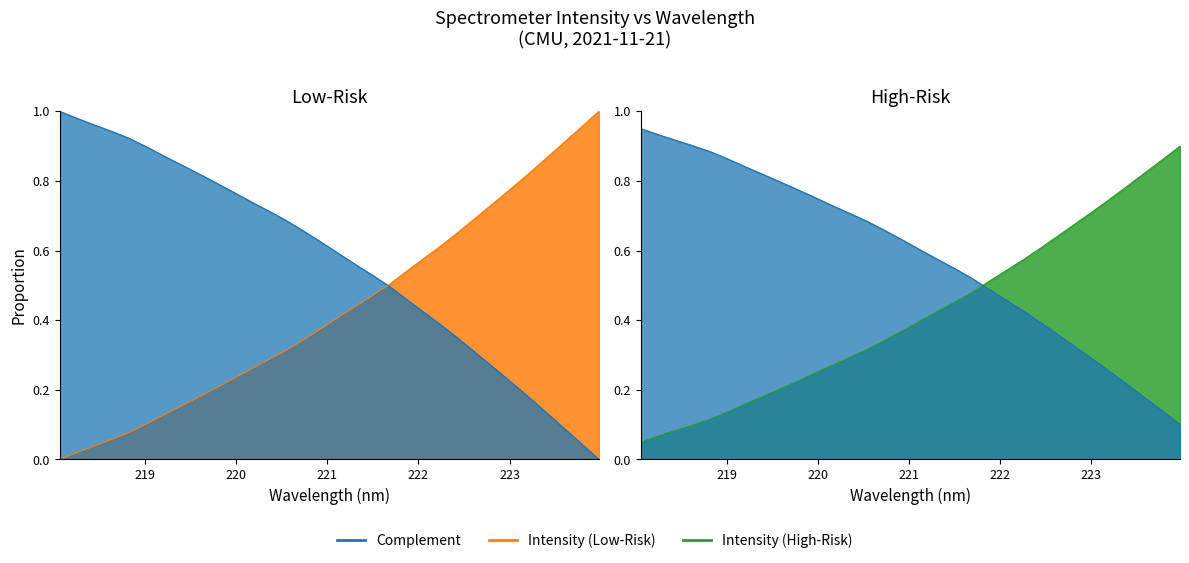

The value at 219.9712 is 0.3. True or false?

False